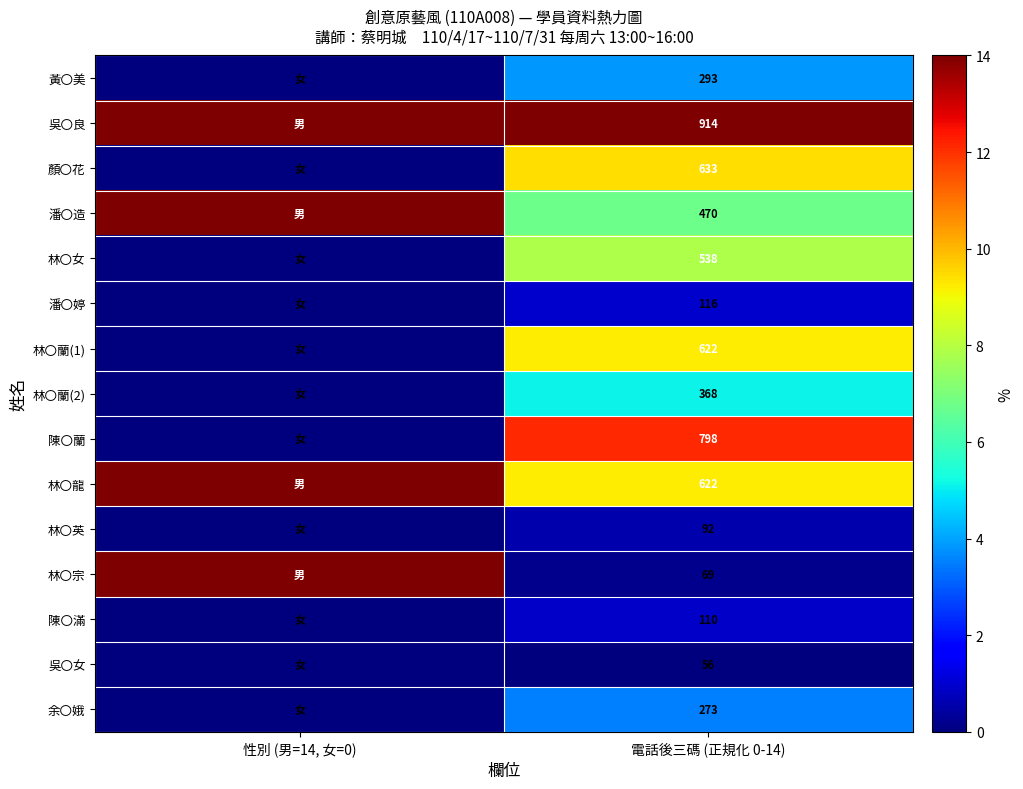

Is the value of 林〇宗 at 電話後三碼 (正規化 0-14) greater than the value of 林〇蘭(1) at 電話後三碼 (正規化 0-14)?

No